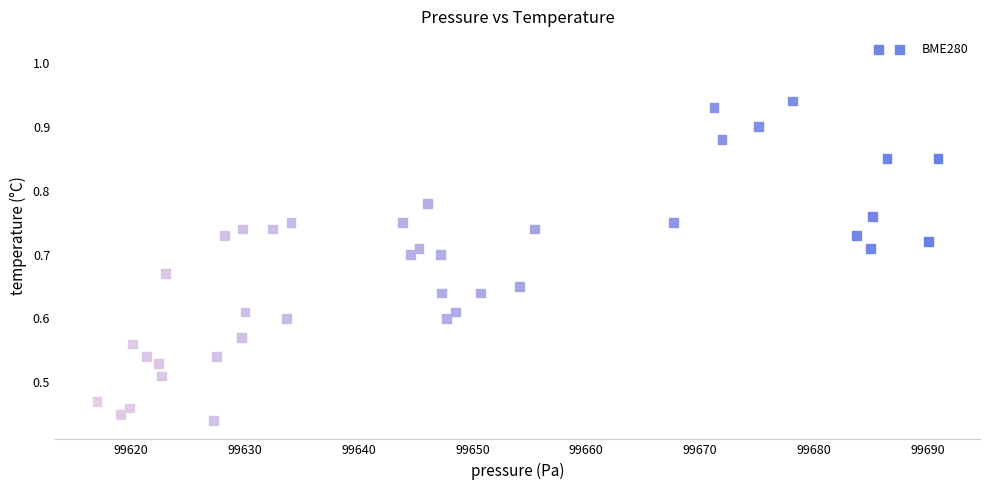

What is the range of X values (max minus min)?

73.9